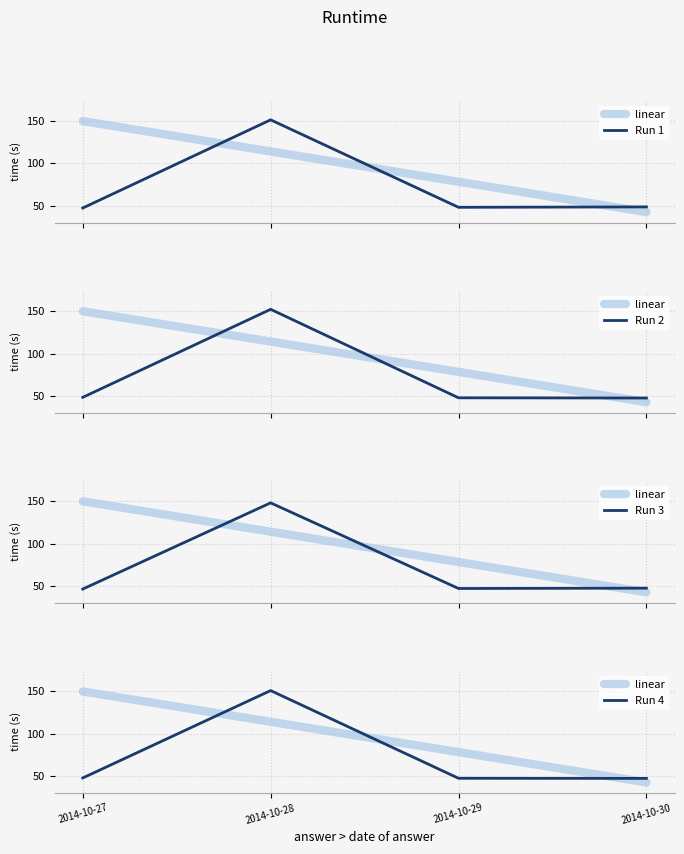

True or false: linear and Run 3 cross at least once.

True